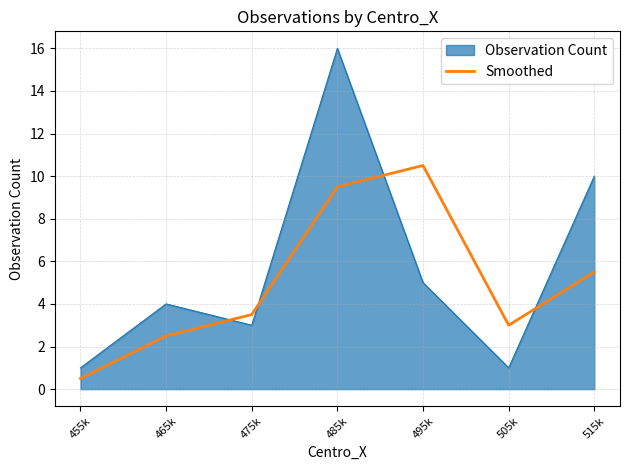

Reading left to right, list all the values displayed in this chart.

Observation Count: 1.0	4.0	3.0	16.0	5.0	1.0	10.0
Smoothed: 0.5	2.5	3.5	9.5	10.5	3.0	5.5